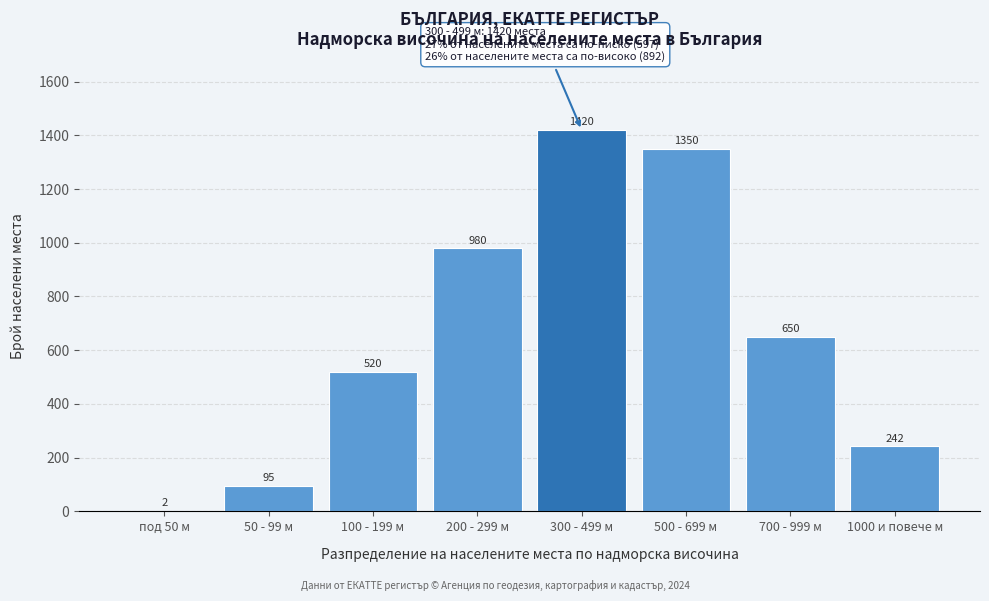

Reading right to left, list all the values displayed in this chart.

1000 и повече м=242	700 - 999 м=650	500 - 699 м=1350	300 - 499 м=1420	200 - 299 м=980	100 - 199 м=520	50 - 99 м=95	под 50 м=2